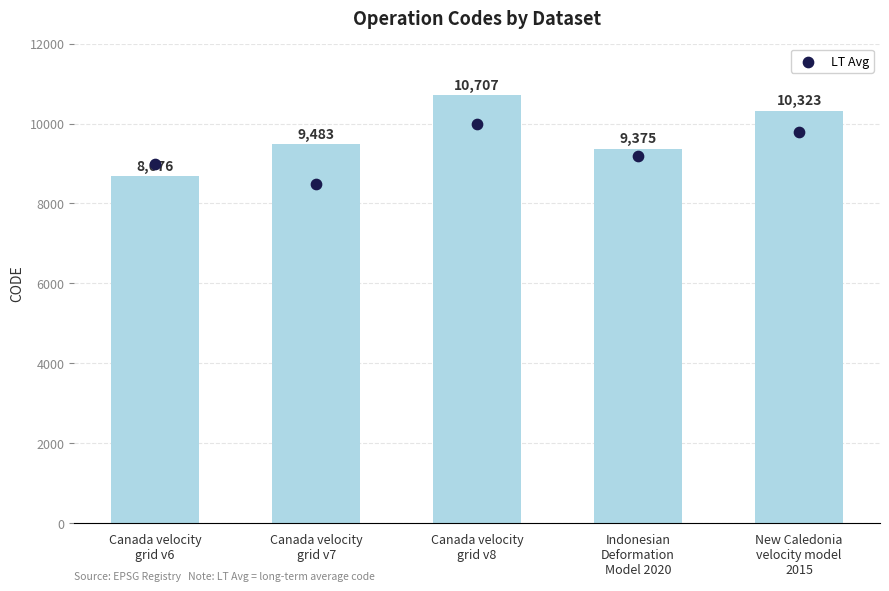

Is the value of CODE at Indonesian
Deformation
Model 2020 greater than the value of LT Avg at Canada velocity
grid v8?

No